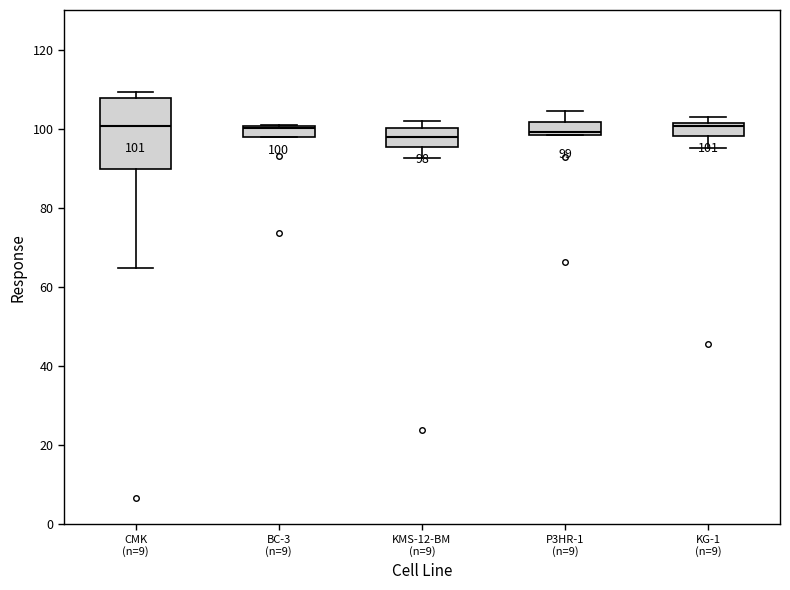

Comparing the boxes themselves (not the whiskers), which one is the tallest?

CMK (n=9)